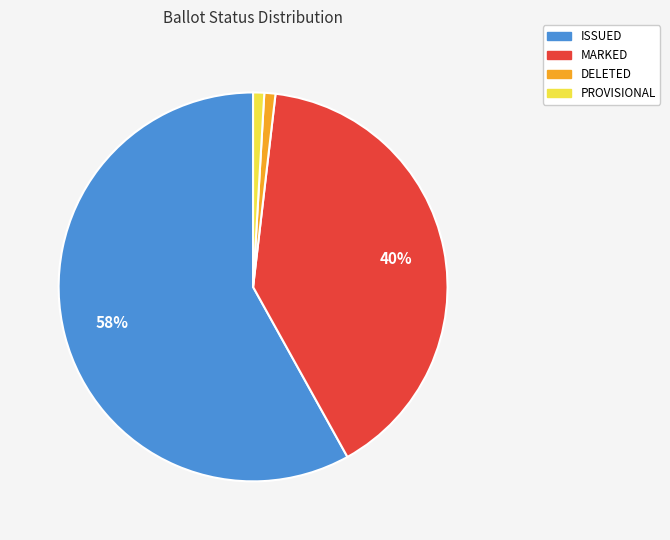

Count the number of slices in the pie.

4